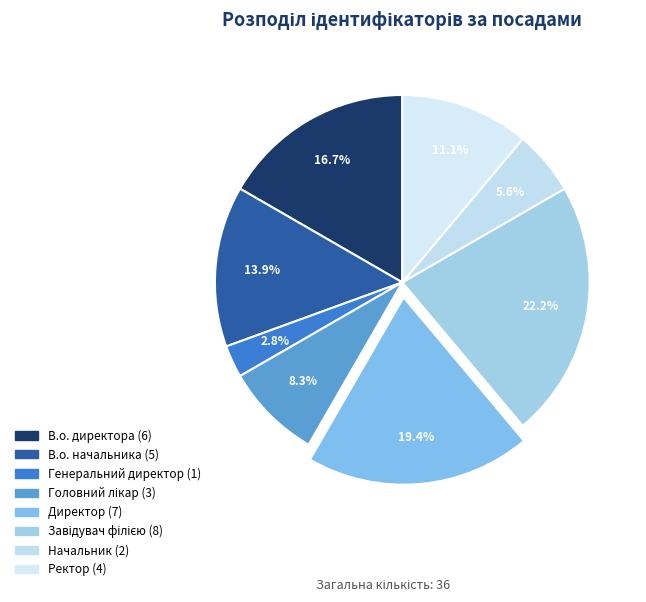

To the nearest percent, what percentage of the pie is Генеральний директор?

3%